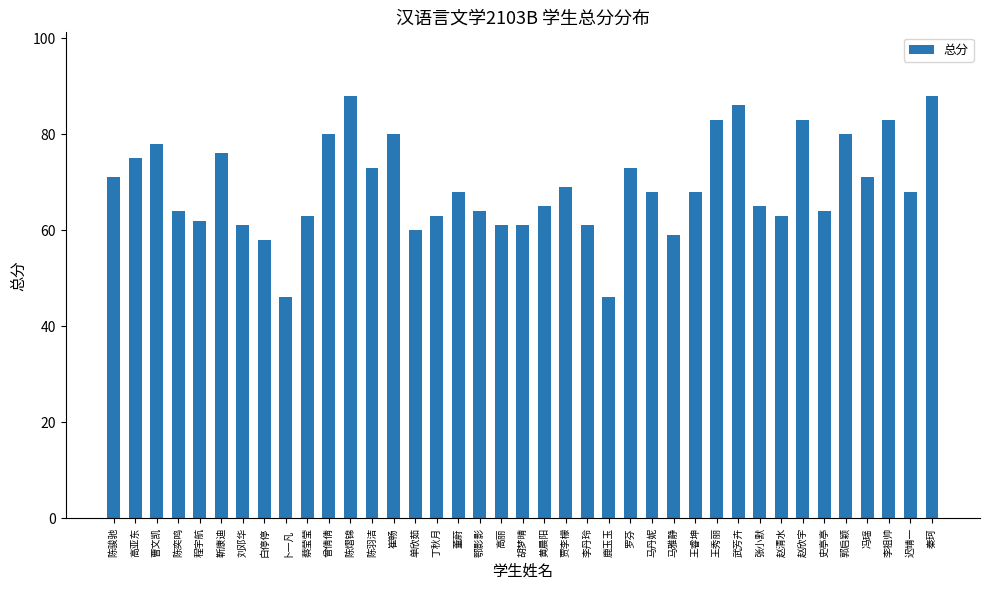

What is the change in value from 刘邓华 to 单欣茹?

-1